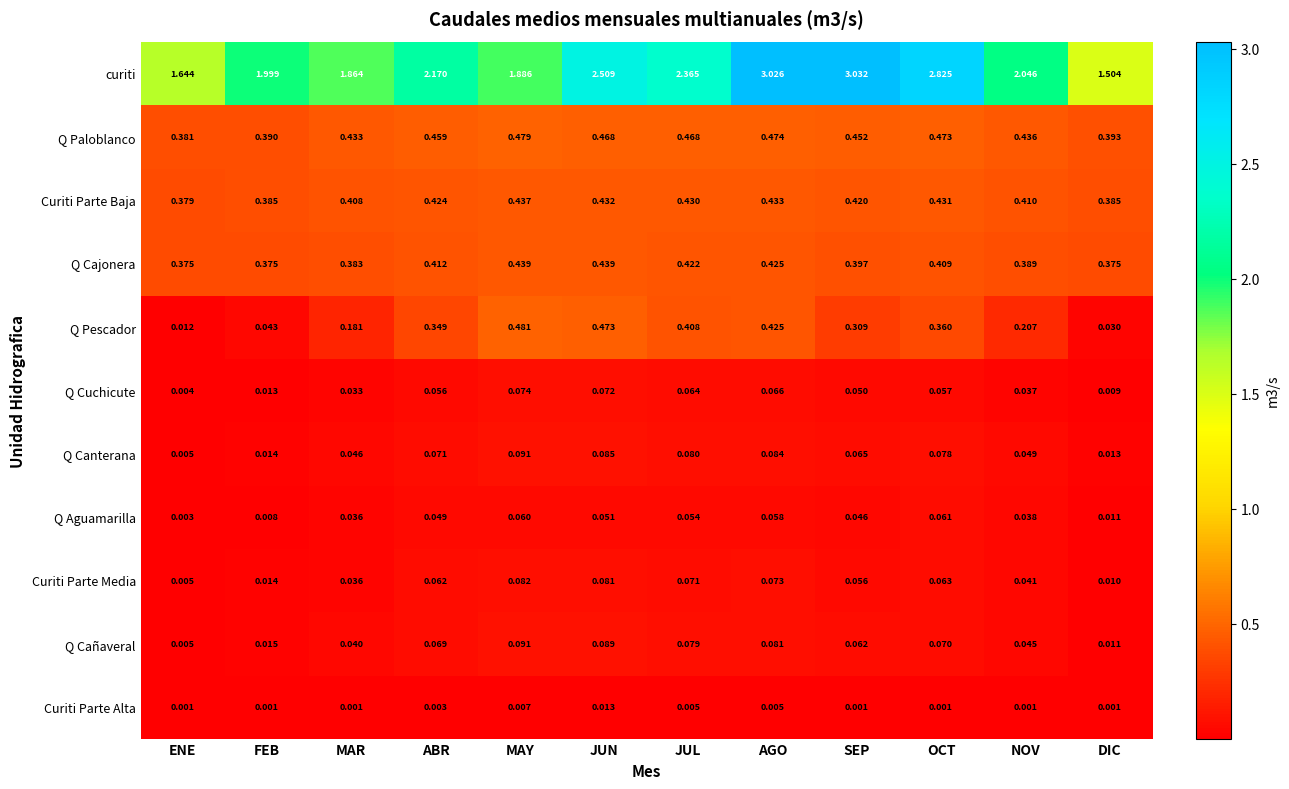

Which series has the widest spread of values?

curiti